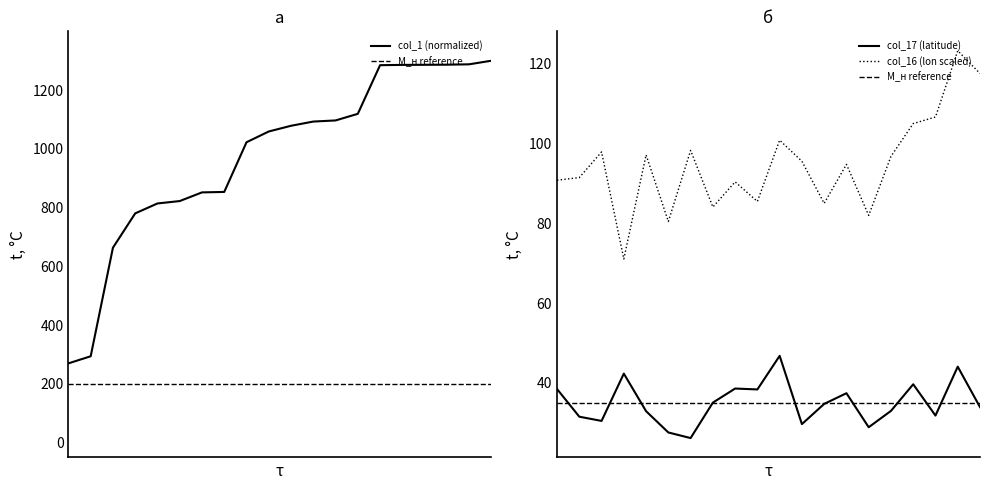

What is the difference between the col_1 values at 973092 and 1588820?

464.1